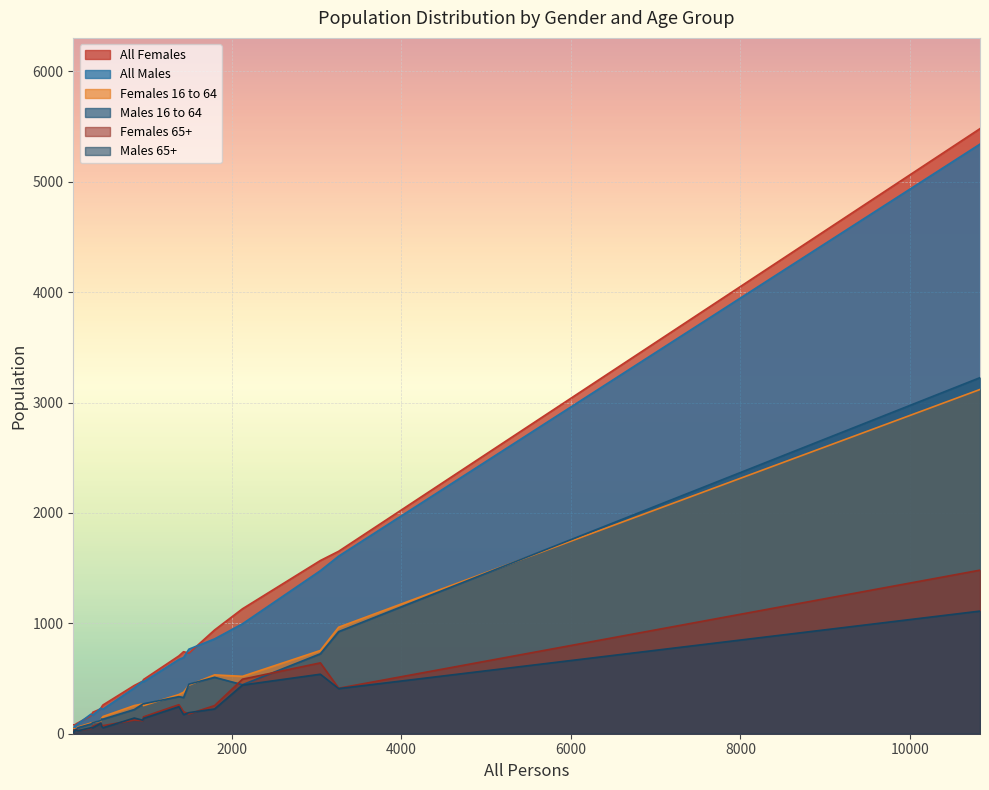

At Bradford Peverell, list the series in order from largest to smallest.

All Females, All Males, Females 16 to 64, Males 16 to 64, Females 65+, Males 65+